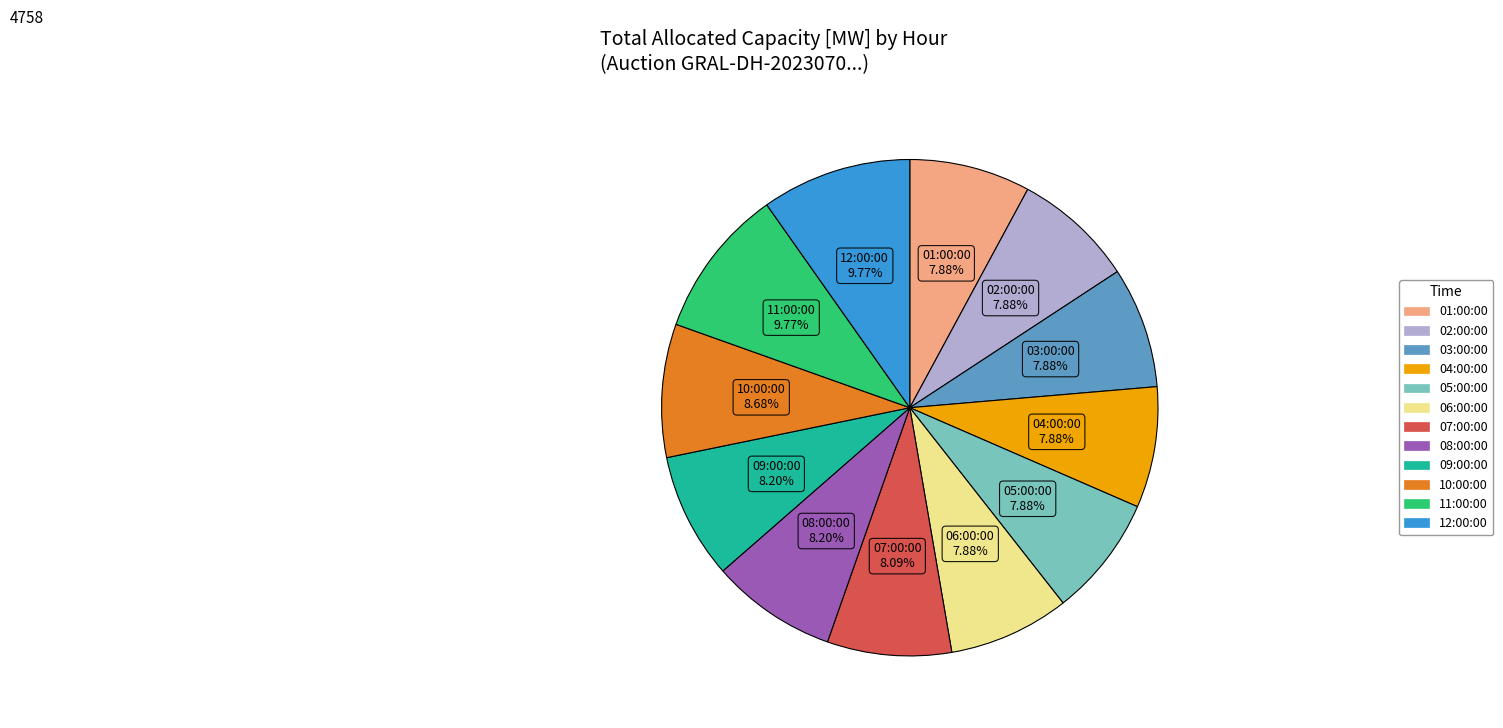

Approximately how many times larger is the value at 05:00:00 compared to 08:00:00?

1.0